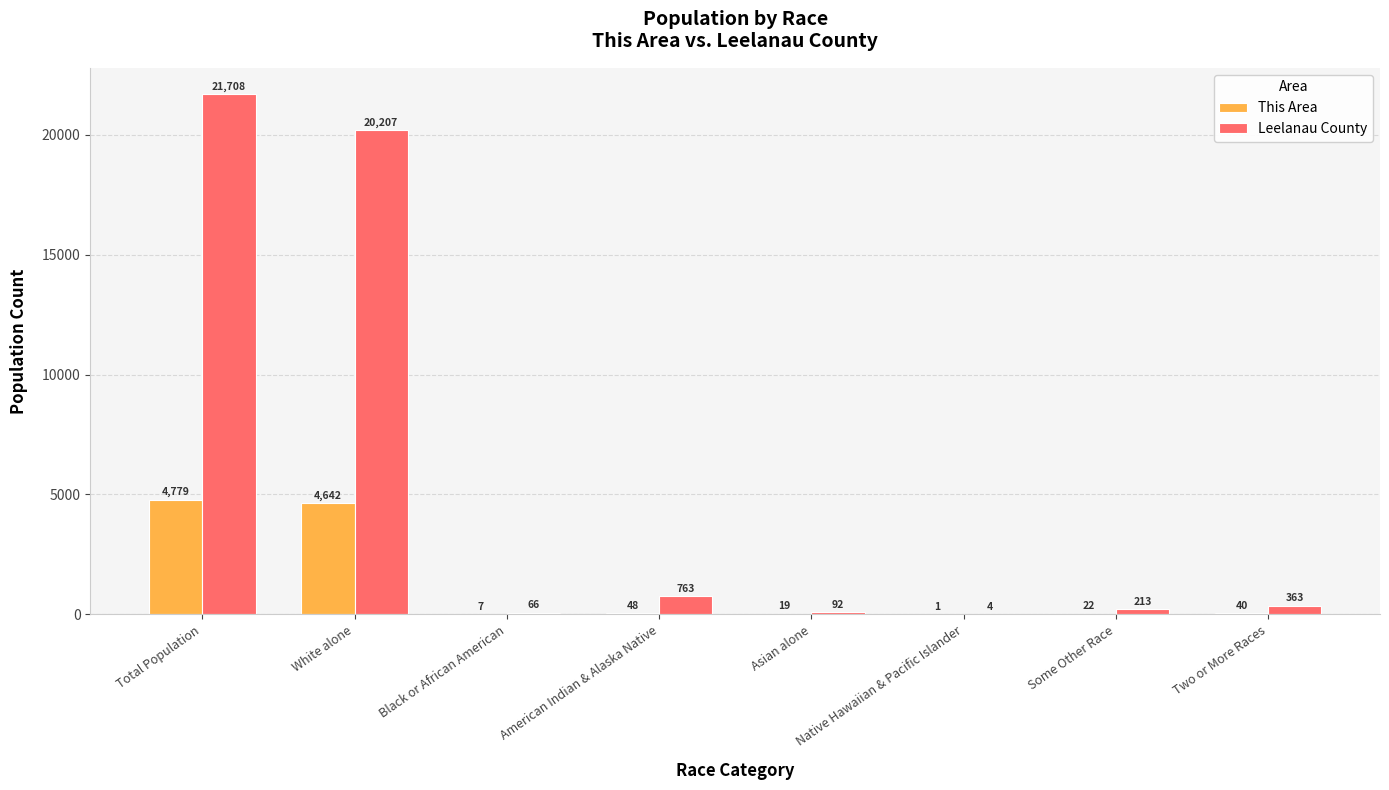

What are all the series names shown in the legend?

This Area, Leelanau County